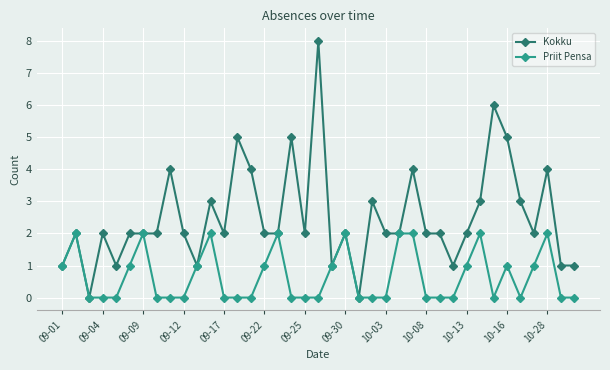

Which series has the largest range (max minus min)?

Kokku